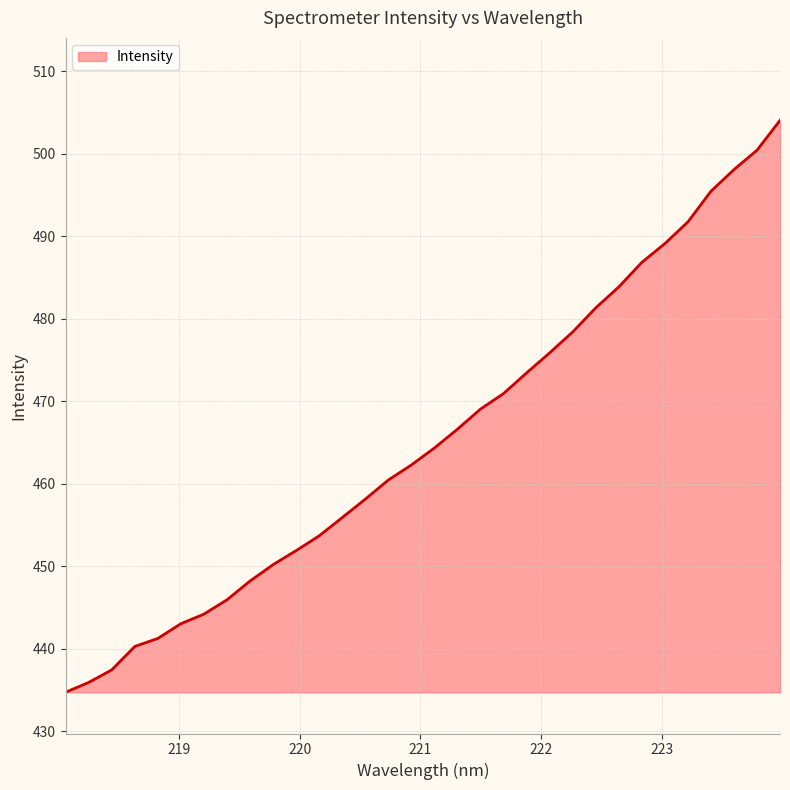

What is the minimum value shown in the chart?

434.7